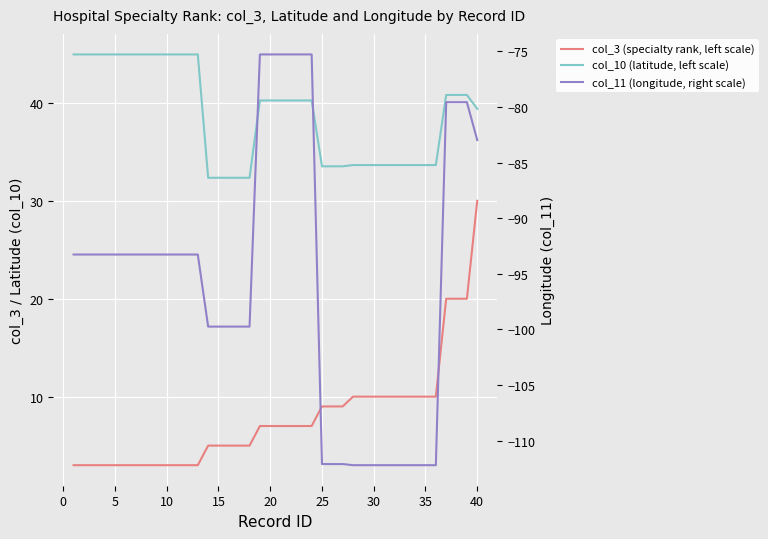

Which series has the largest range (max minus min)?

col_11 (longitude, right scale)